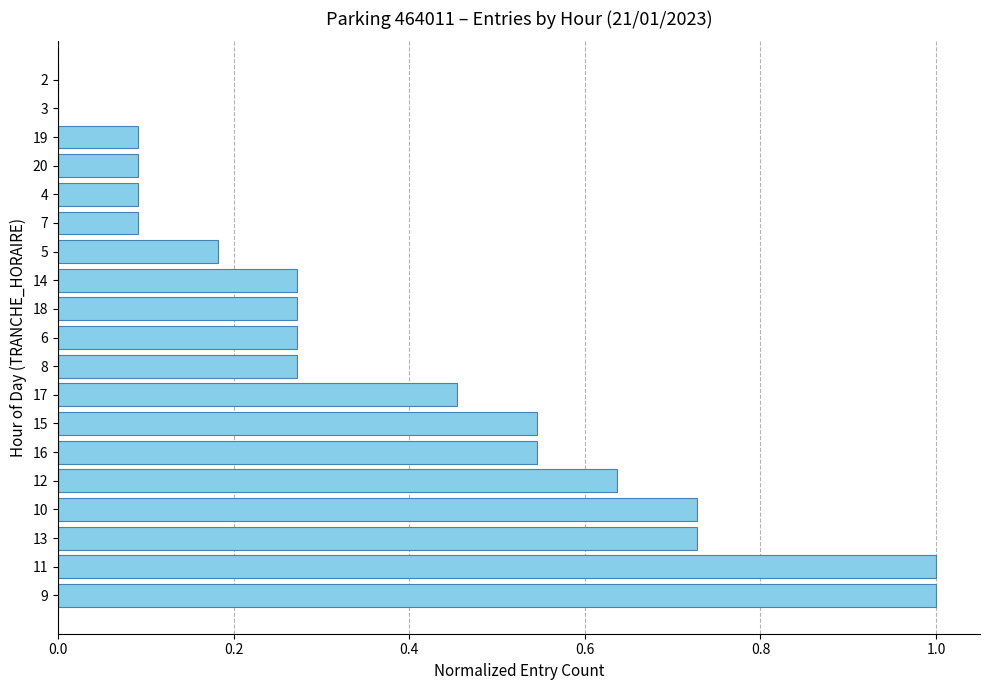

What is the average value?

0.4